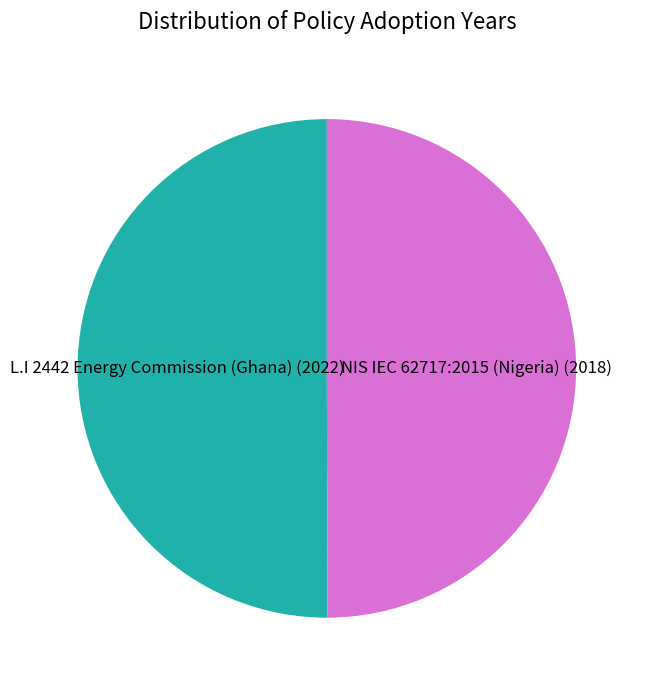

How many segments does this pie chart have?

2